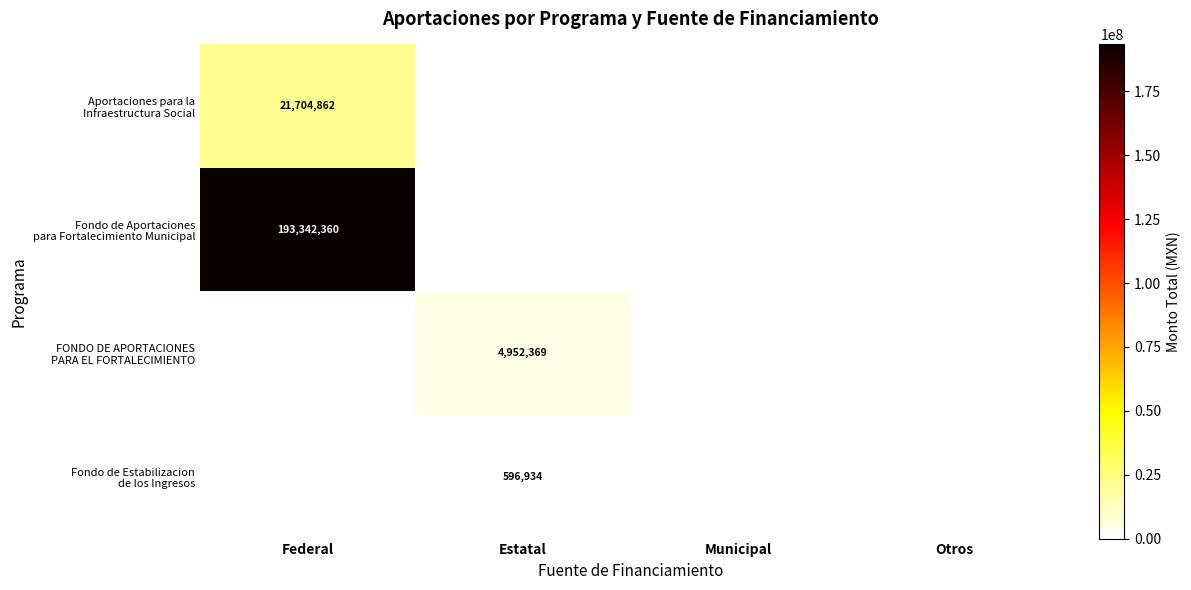

Which series has the widest spread of values?

Fondo de Aportaciones para Fortalecimiento Municipal